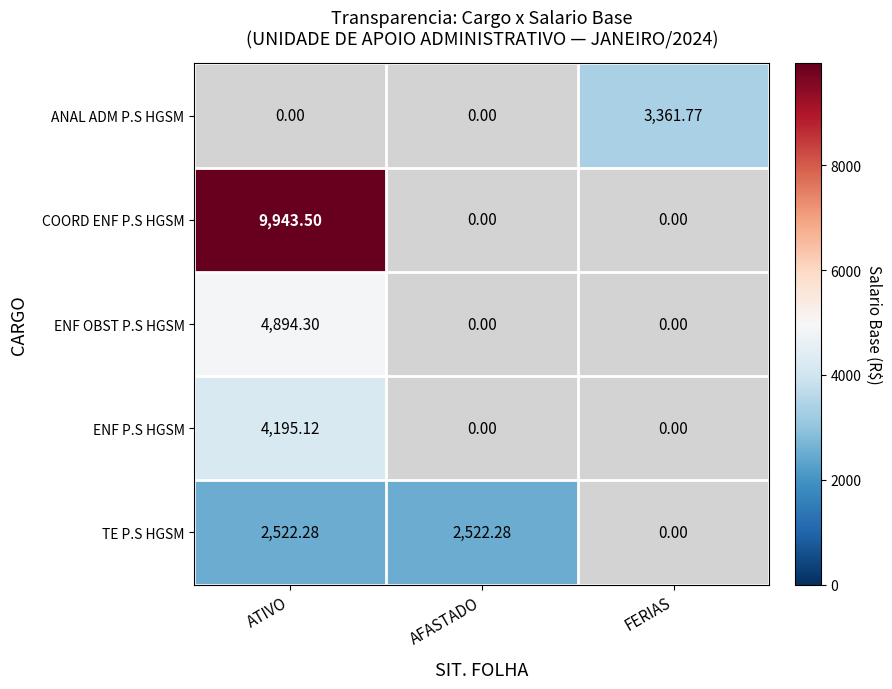

Which series has the widest spread of values?

COORD ENF P.S HGSM